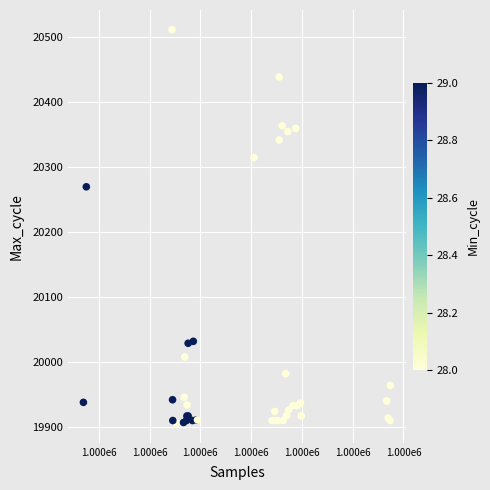

What Y value in the scatter plot is closest to 20209?

20270